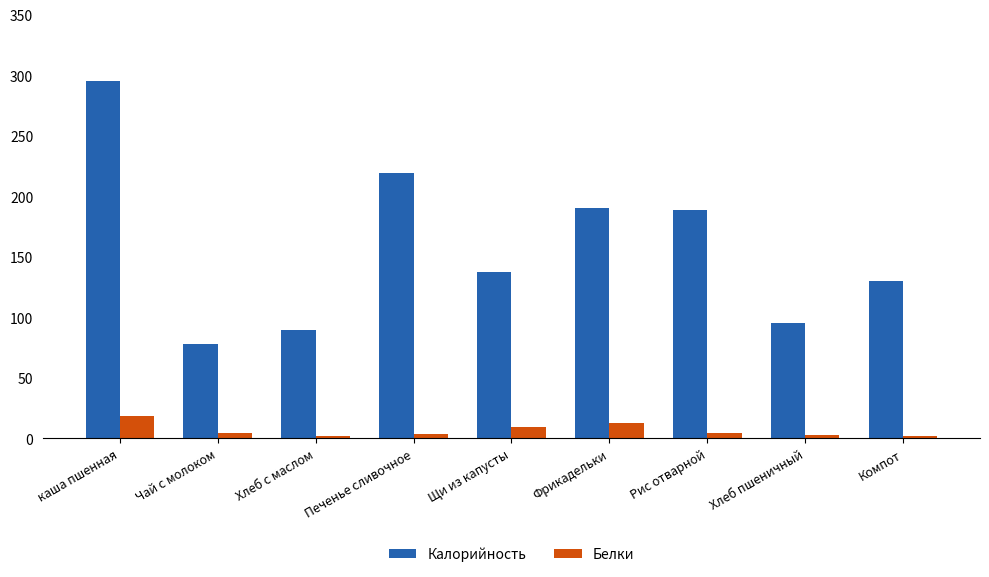

Is it true that Калорийность equals 188.3 at Рис отварной?

True